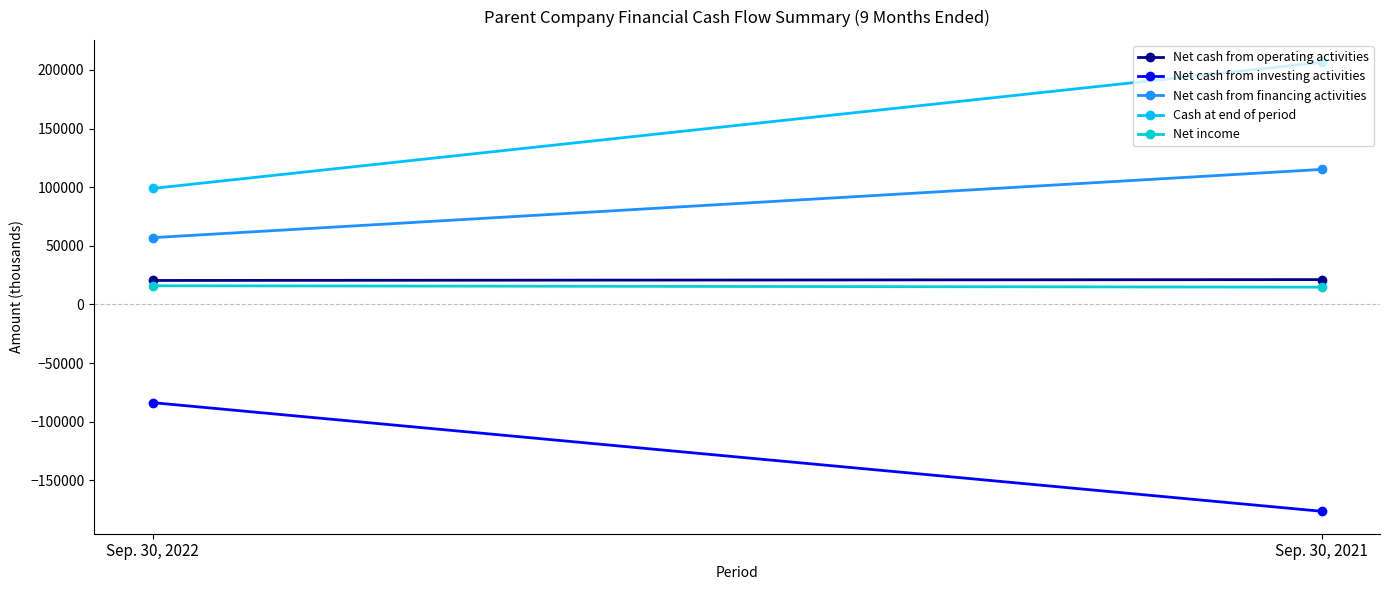

What is the value of the Net cash from financing activities point at the 1st from the left?

56931